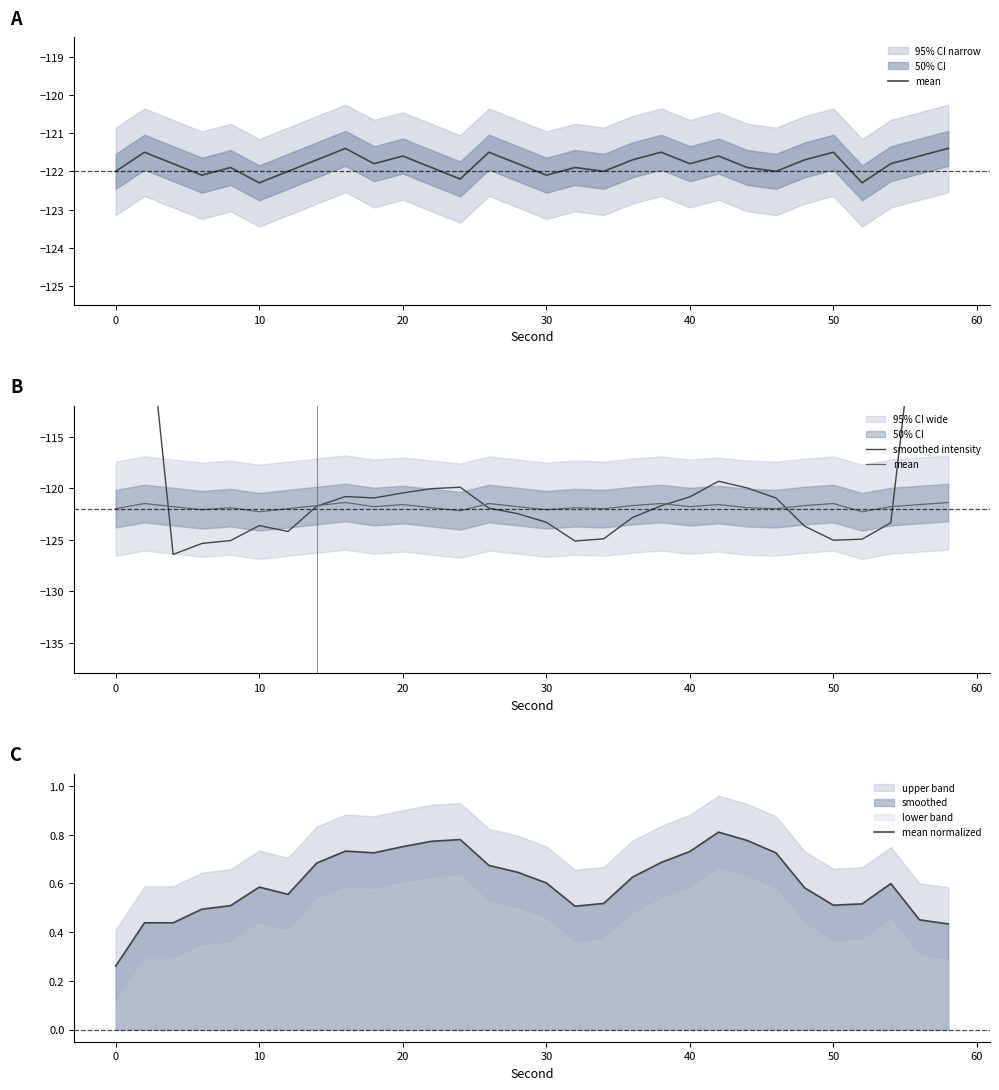

Which series has the largest total across all categories?

mean normalized